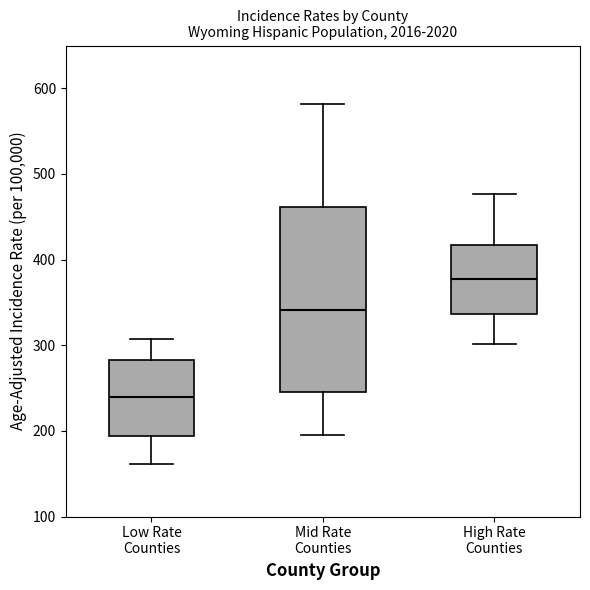

Reading left to right, transcribe this box plot: for each box, give where its median line is, the range the box spans, and where its two whiskers end, as read against the y-axis. The values are not printed on the chart, so give them approximately, as read against the axis.

Low Rate Counties: median 240, box 190 to 280, whiskers 160 to 310
Mid Rate Counties: median 340, box 250 to 460, whiskers 200 to 580
High Rate Counties: median 380, box 340 to 420, whiskers 300 to 480